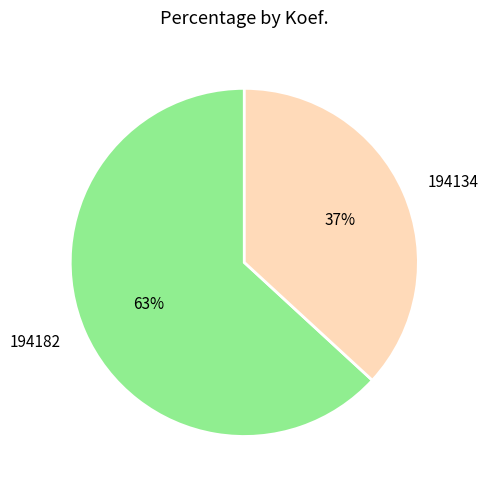

Between 194134 and 194182, which is larger?

194182